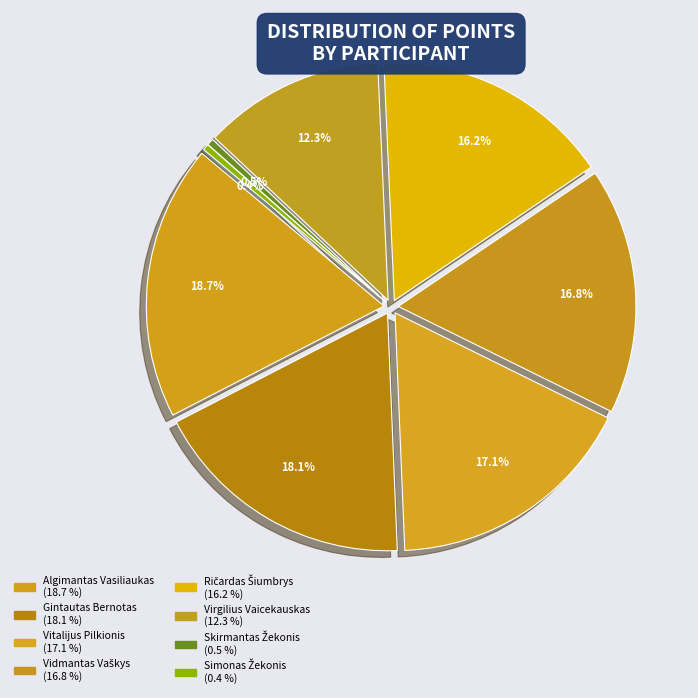

To the nearest percent, what is the difference between the largest and smallest slice percentages?

18%